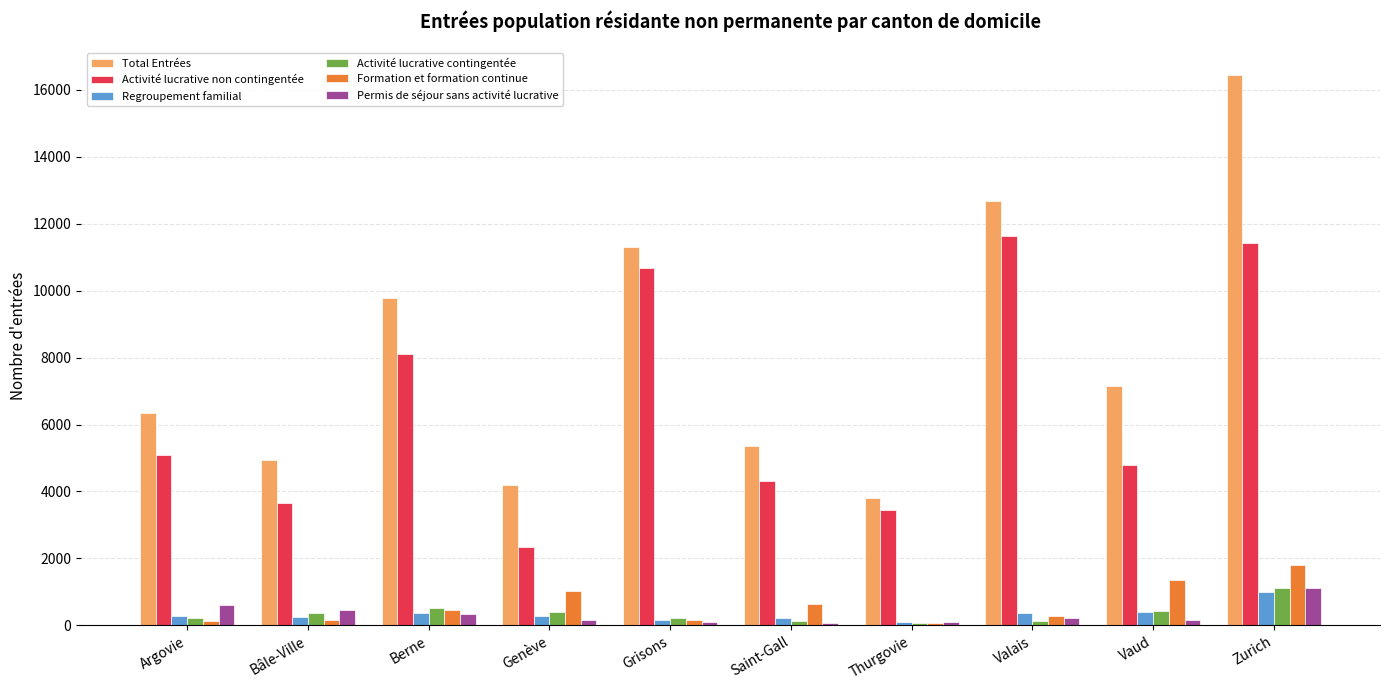

What is the highest value of the Permis de séjour sans activité lucrative series?

1119